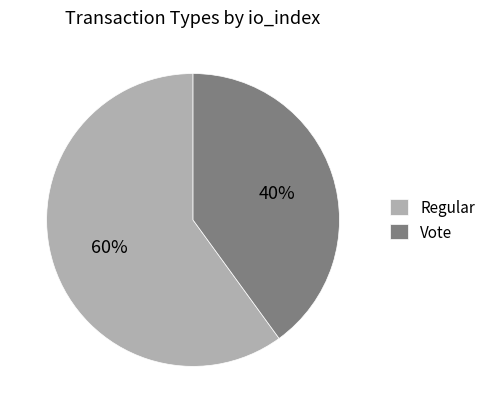

Rank the categories by value from lowest to highest.

Vote, Regular